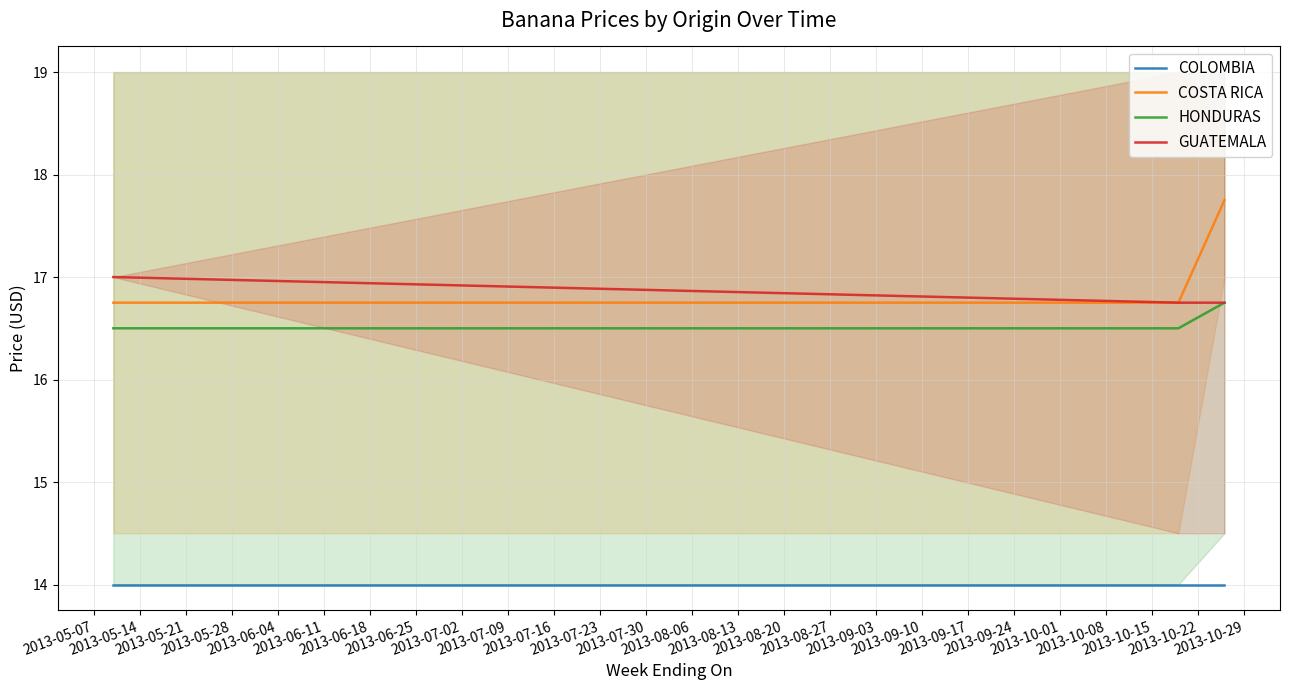

What is the value of the COSTA RICA point at the 3rd from the left?

17.8